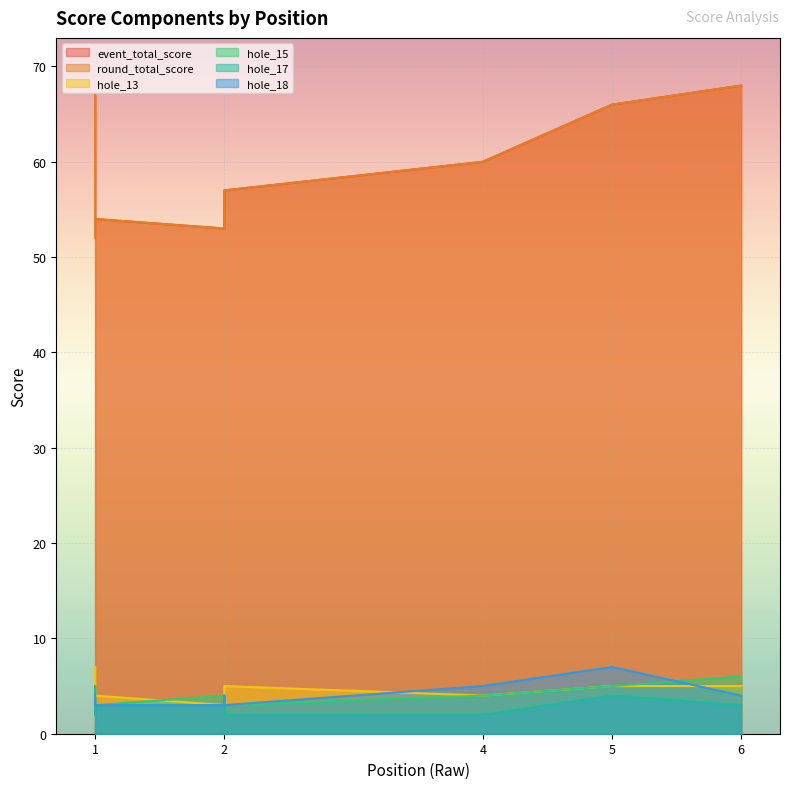

At which category does event_total_score reach its first local peak?

1